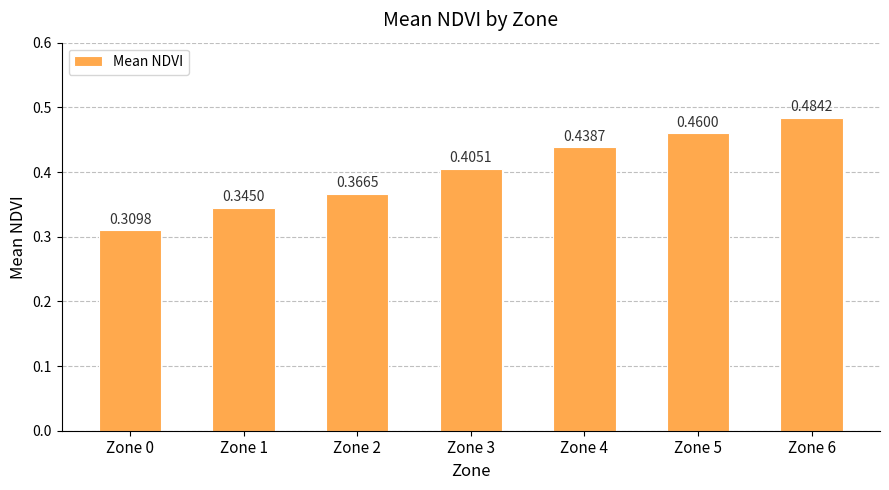

Does the chart contain any negative values?

No